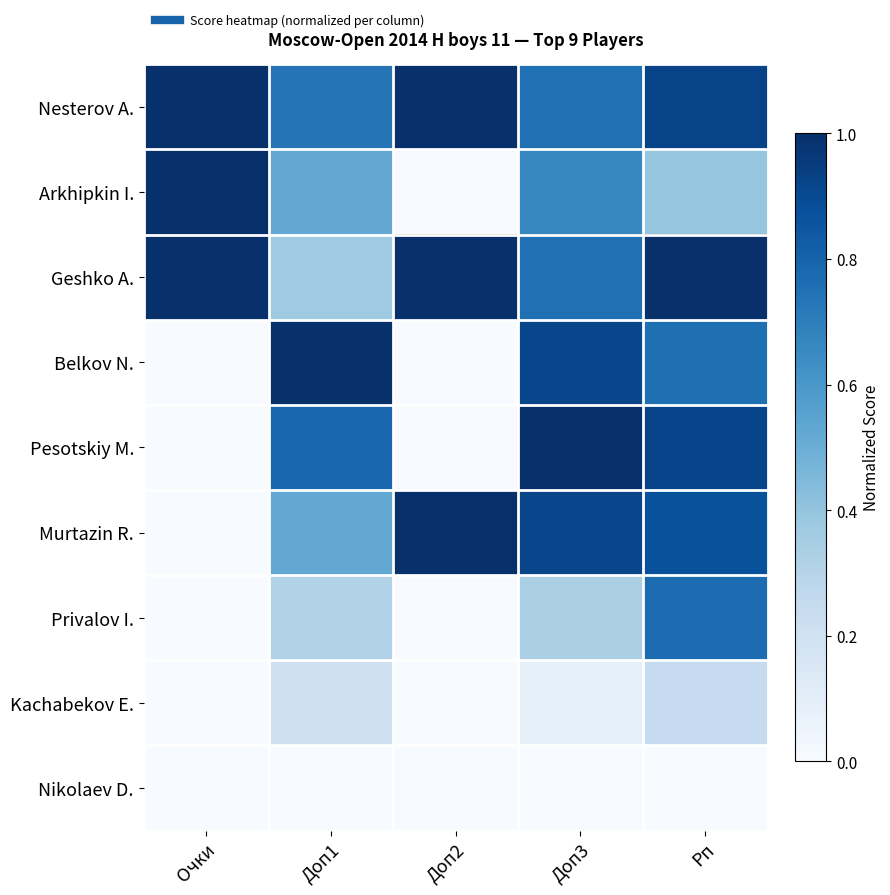

Reading right to left, extract all data points from this chart.

Nesterov A.: Рп=0.9	Доп3=0.8	Доп2=1.0	Доп1=0.7	Очки=1.0
Arkhipkin I.: Рп=0.4	Доп3=0.7	Доп2=0.0	Доп1=0.5	Очки=1.0
Geshko A.: Рп=1.0	Доп3=0.8	Доп2=1.0	Доп1=0.4	Очки=1.0
Belkov N.: Рп=0.8	Доп3=0.9	Доп2=0.0	Доп1=1.0	Очки=0.0
Pesotskiy M.: Рп=0.9	Доп3=1.0	Доп2=0.0	Доп1=0.8	Очки=0.0
Murtazin R.: Рп=0.9	Доп3=0.9	Доп2=1.0	Доп1=0.5	Очки=0.0
Privalov I.: Рп=0.8	Доп3=0.3	Доп2=0.0	Доп1=0.3	Очки=0.0
Kachabekov E.: Рп=0.2	Доп3=0.1	Доп2=0.0	Доп1=0.2	Очки=0.0
Nikolaev D.: Рп=0.0	Доп3=0.0	Доп2=0.0	Доп1=0.0	Очки=0.0